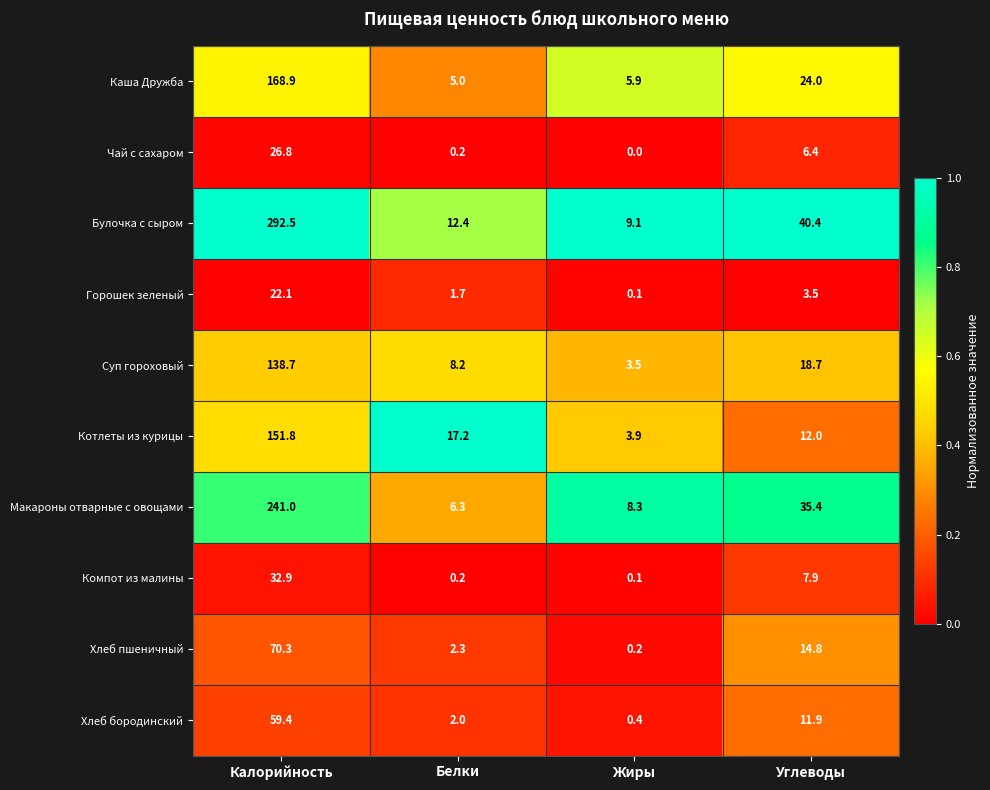

At which category is the sum across all series the highest?

Калорийность